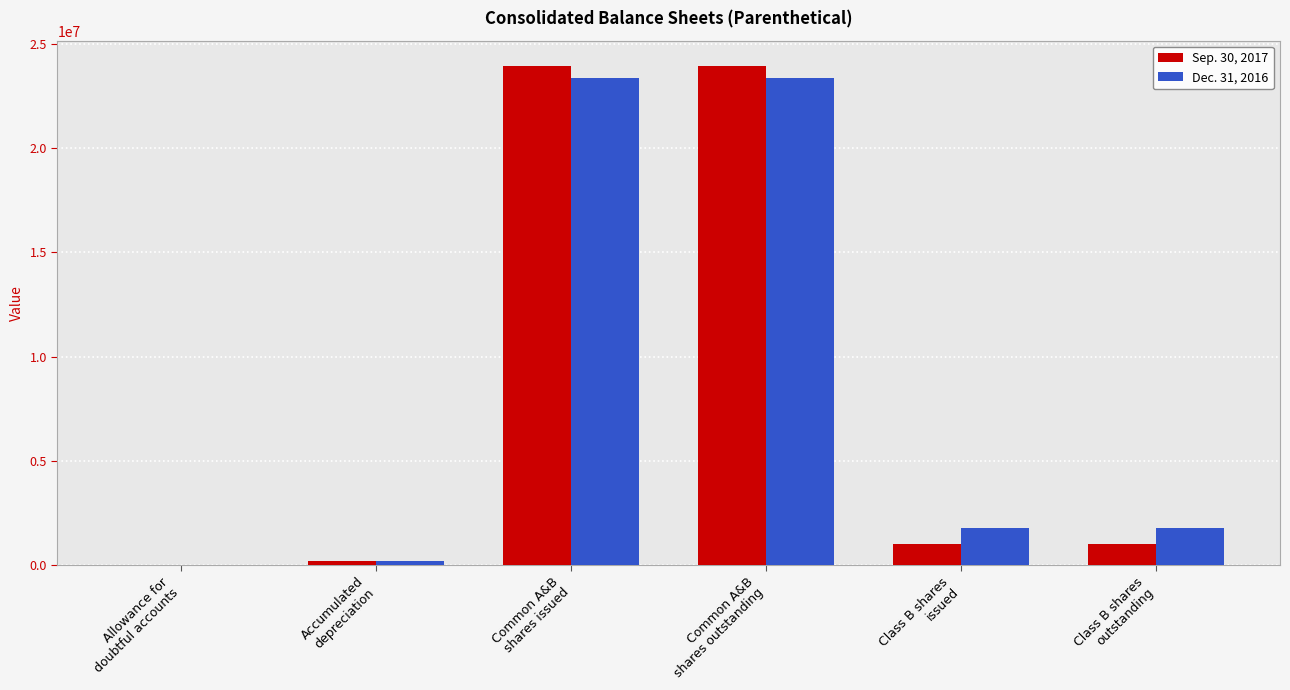

True or false: Dec. 31, 2016 has a value of 167300 at Accumulated
depreciation.

True